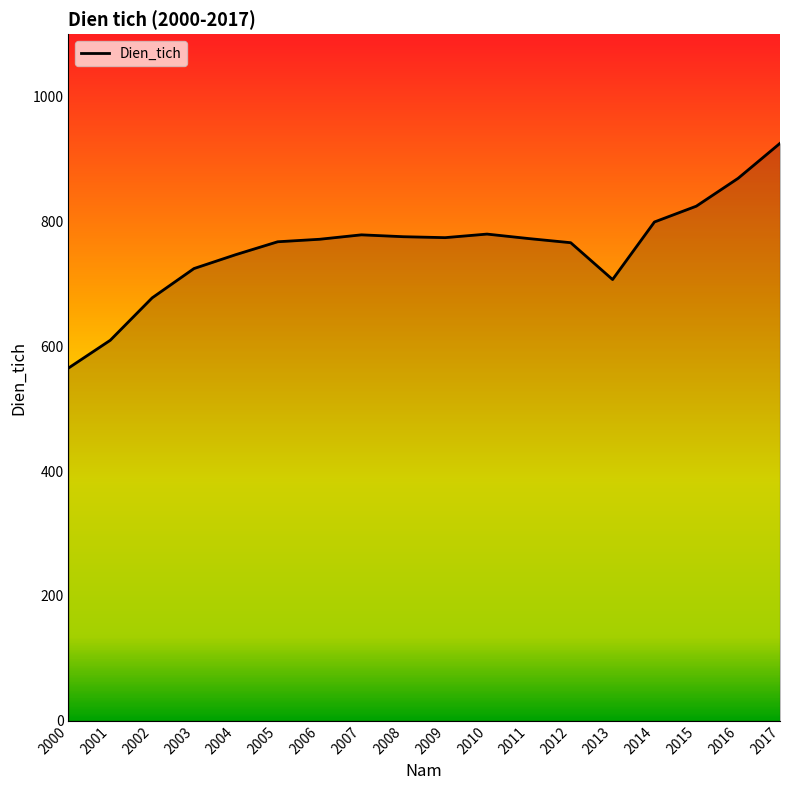

Is it true that the value at 2013 is 706.9?

True